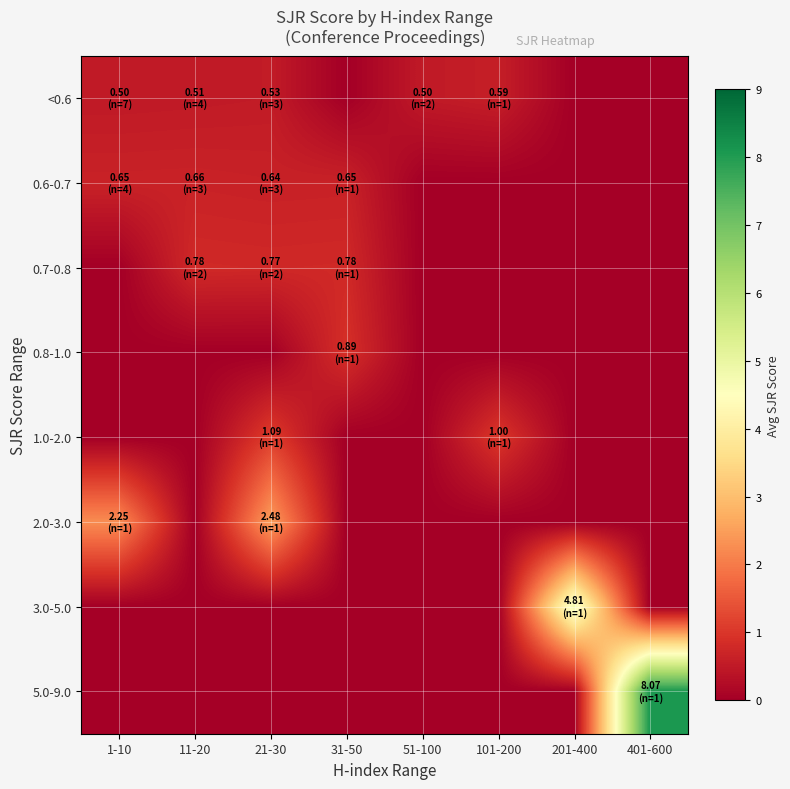

What is the difference between the highest and lowest values at 31-50?

0.9